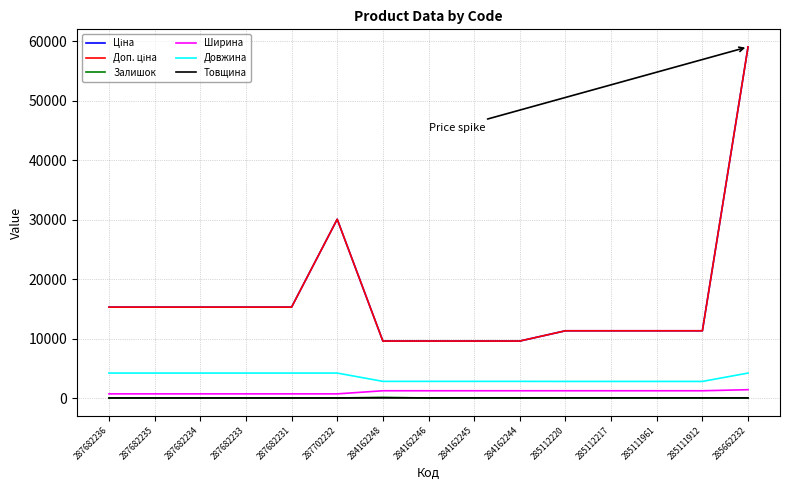

At how many categories does at least one series exceed 58730?

1